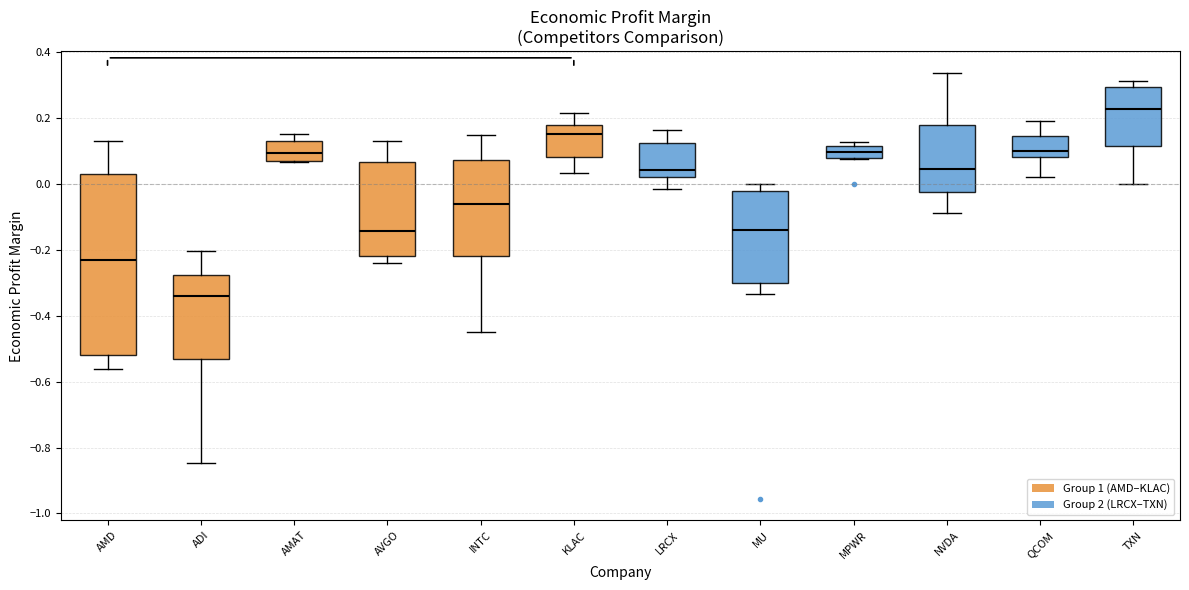

Where does the median line of the box for AMD sit on the y-axis? The values are not printed on the chart, so give them approximately, as read against the axis.

-0.24